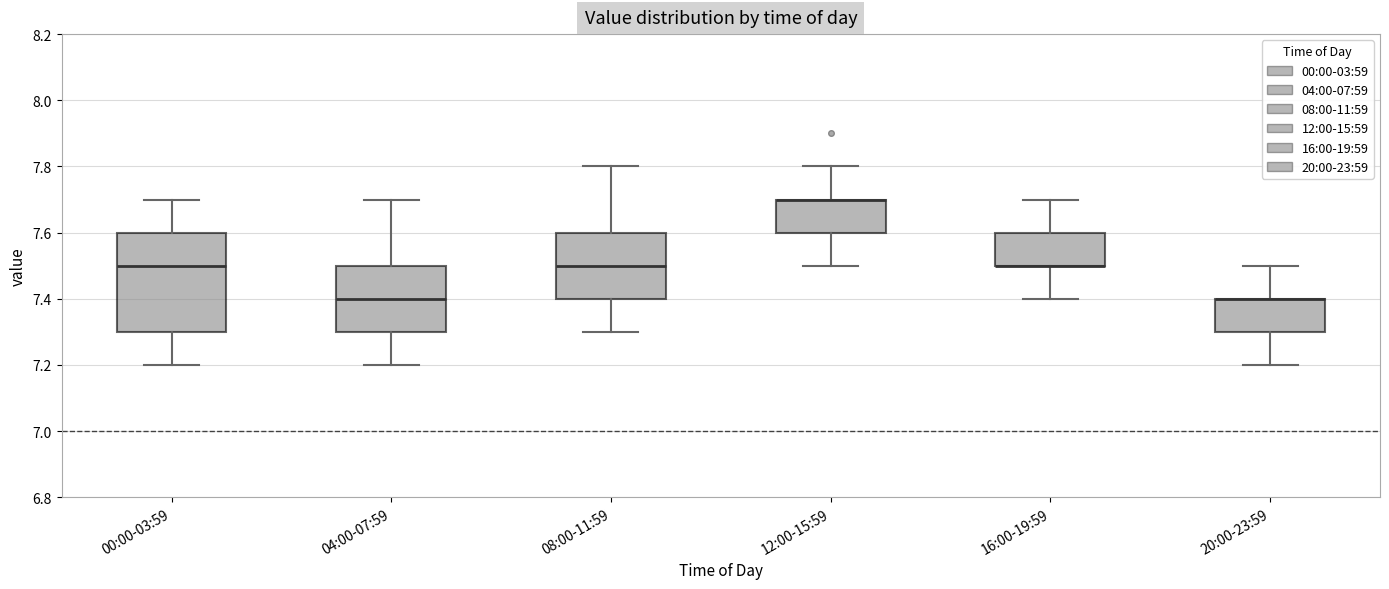

Reading left to right, read every box against the y-axis: the position of its median line, the range the box covers, and the ends of its whiskers. The values are not printed on the chart, so give them approximately, as read against the axis.

00:00-03:59: median 7.5, box 7.3 to 7.6, whiskers 7.2 to 7.7
04:00-07:59: median 7.4, box 7.3 to 7.5, whiskers 7.2 to 7.7
08:00-11:59: median 7.5, box 7.4 to 7.6, whiskers 7.3 to 7.8
12:00-15:59: median 7.7 (drawn on the box's upper edge), box 7.6 to 7.7, whiskers 7.5 to 7.8
16:00-19:59: median 7.5 (drawn on the box's lower edge), box 7.5 to 7.6, whiskers 7.4 to 7.7
20:00-23:59: median 7.4 (drawn on the box's upper edge), box 7.3 to 7.4, whiskers 7.2 to 7.5